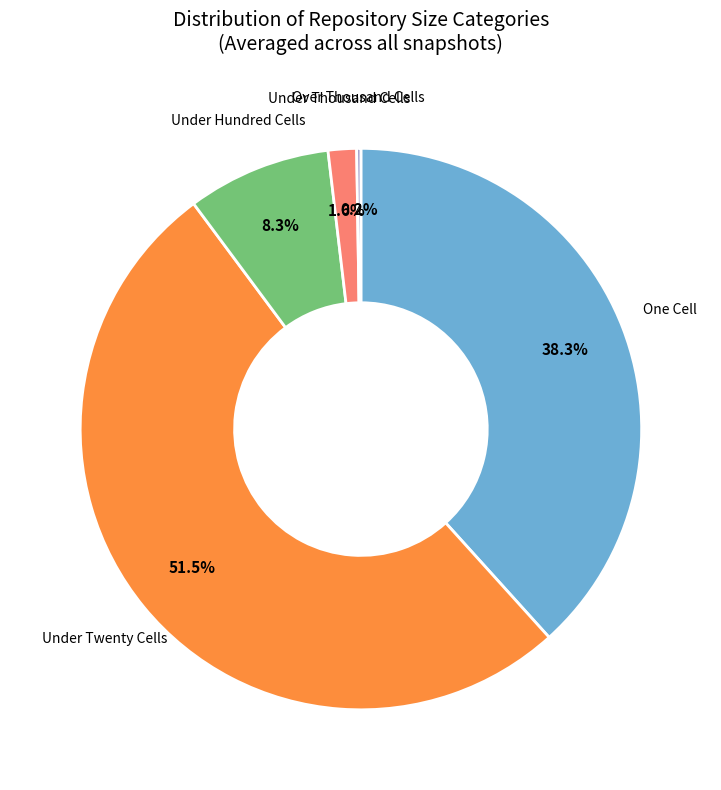

Is there a majority slice in this chart?

Yes